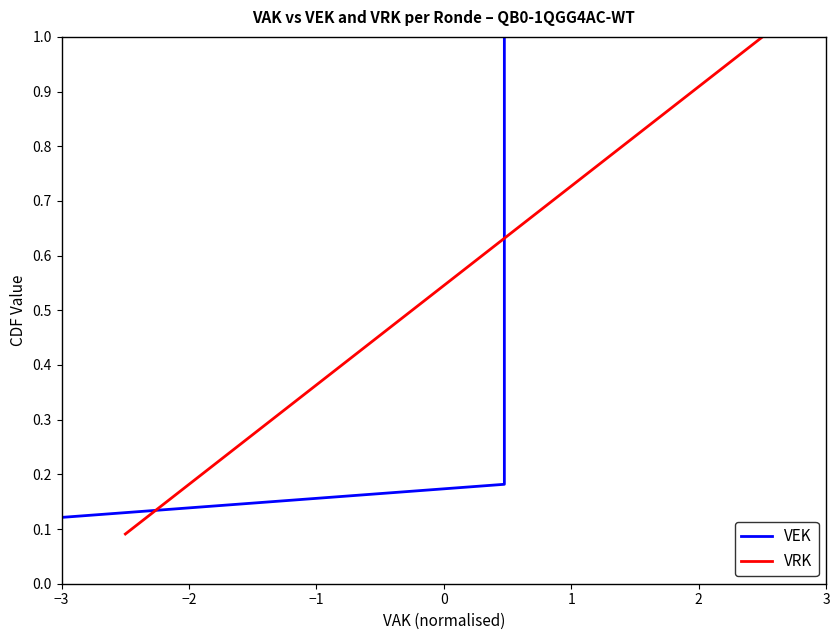

What are all the series names shown in the legend?

VEK, VRK